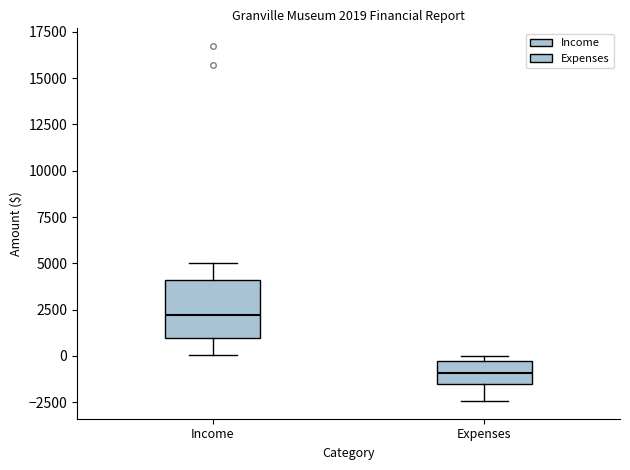

Which box has the highest median line?

Income